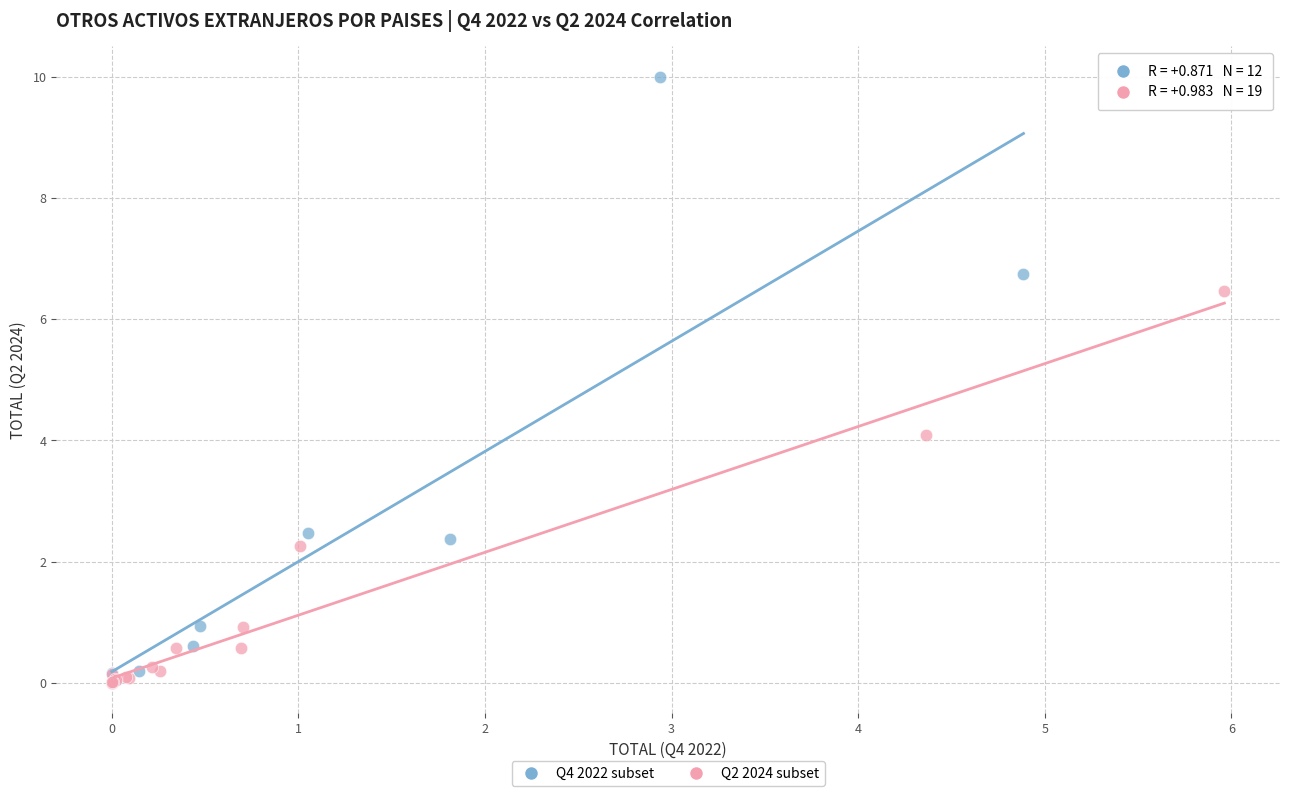

Which series has the widest spread of Y values?

Q4 2022 subset